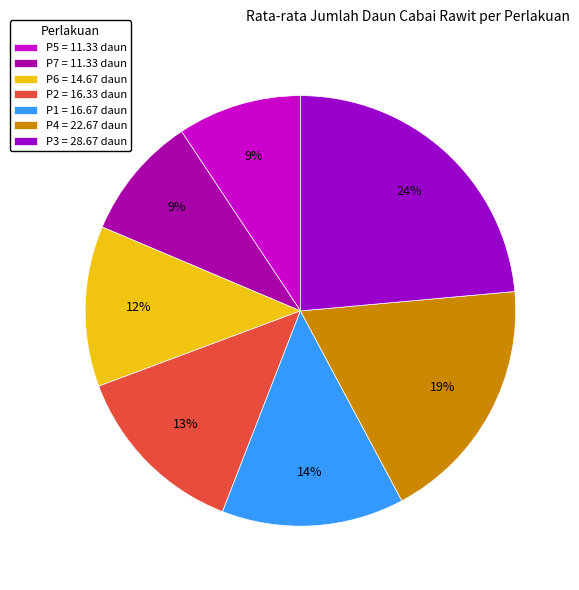

What percentage do P4 and P2 together represent?

32.1%